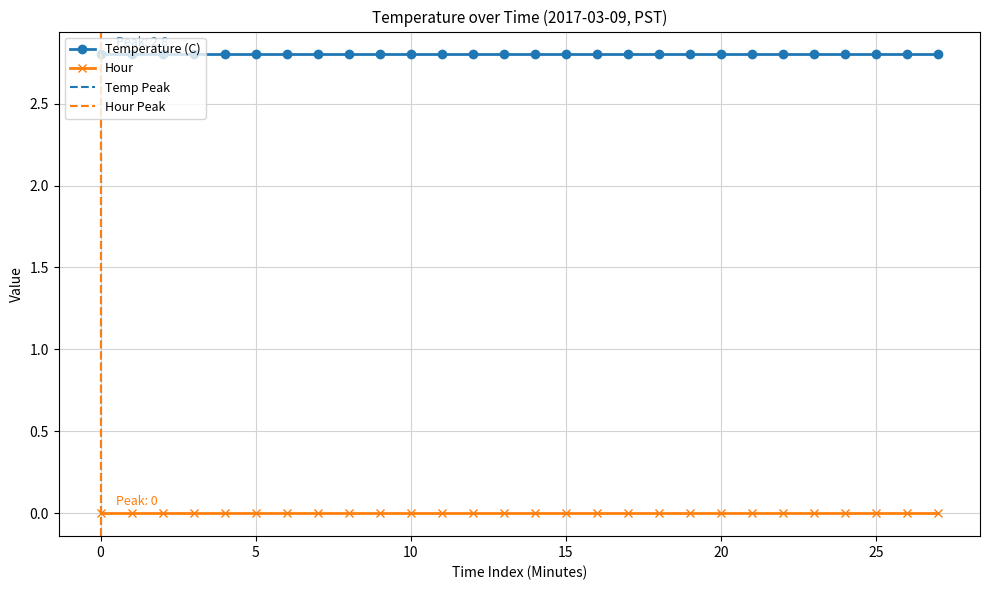

Reading right to left, extract all data points from this chart.

Temperature (C): 2.8	2.8	2.8	2.8	2.8	2.8	2.8	2.8	2.8	2.8	2.8	2.8	2.8	2.8	2.8	2.8	2.8	2.8	2.8	2.8	2.8	2.8	2.8	2.8	2.8	2.8	2.8	2.8
Hour: 0.0	0.0	0.0	0.0	0.0	0.0	0.0	0.0	0.0	0.0	0.0	0.0	0.0	0.0	0.0	0.0	0.0	0.0	0.0	0.0	0.0	0.0	0.0	0.0	0.0	0.0	0.0	0.0